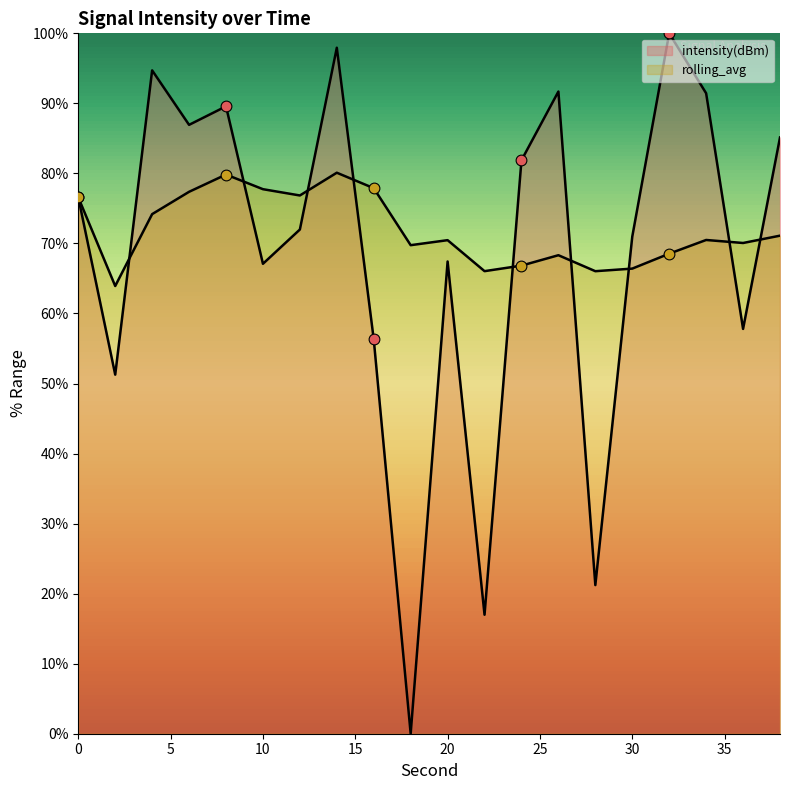

Which series has the widest spread of Y values?

intensity(dBm)